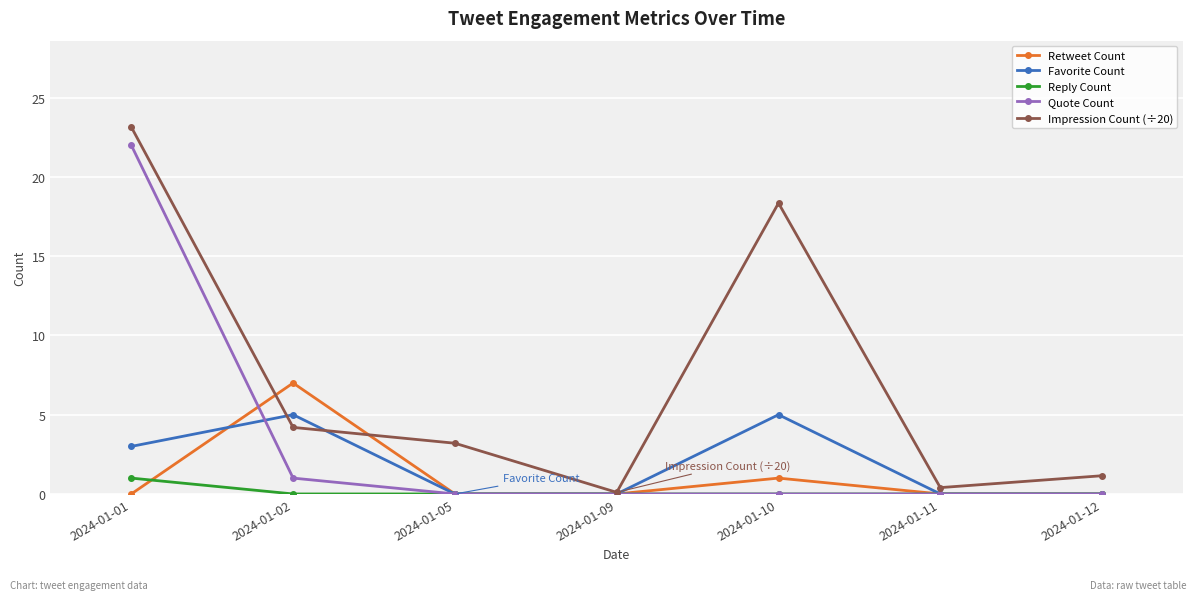

Which category has the highest value across all series?

2024-01-01